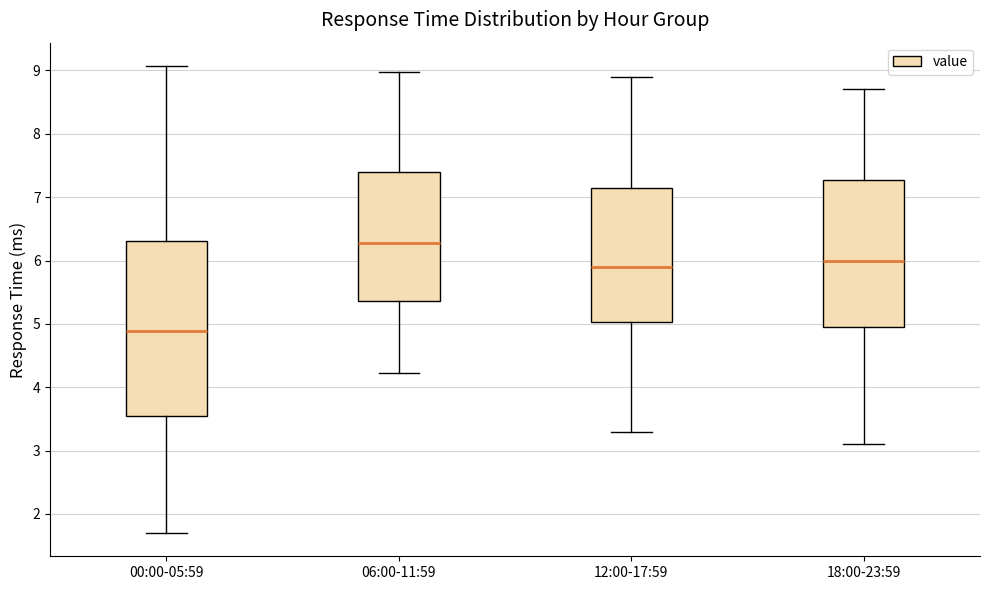

Comparing the boxes themselves (not the whiskers), which one is the tallest?

00:00-05:59